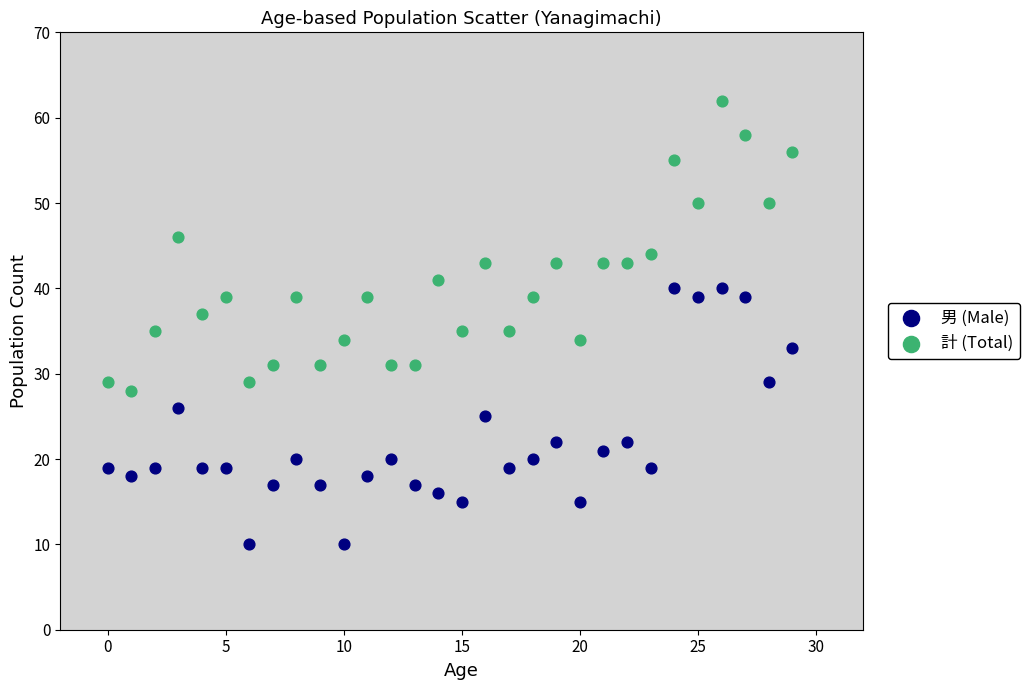

Across all data points, what is the range of Y values (max minus min)?

52